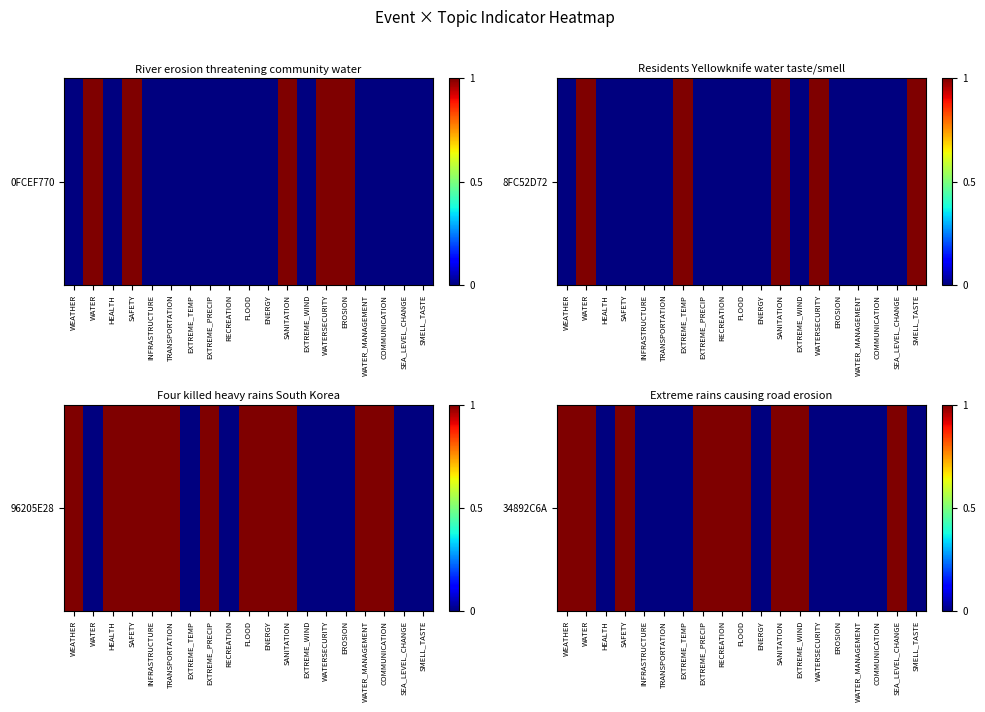

Is it true that the value at EXTREME_PRECIP is 1?

True